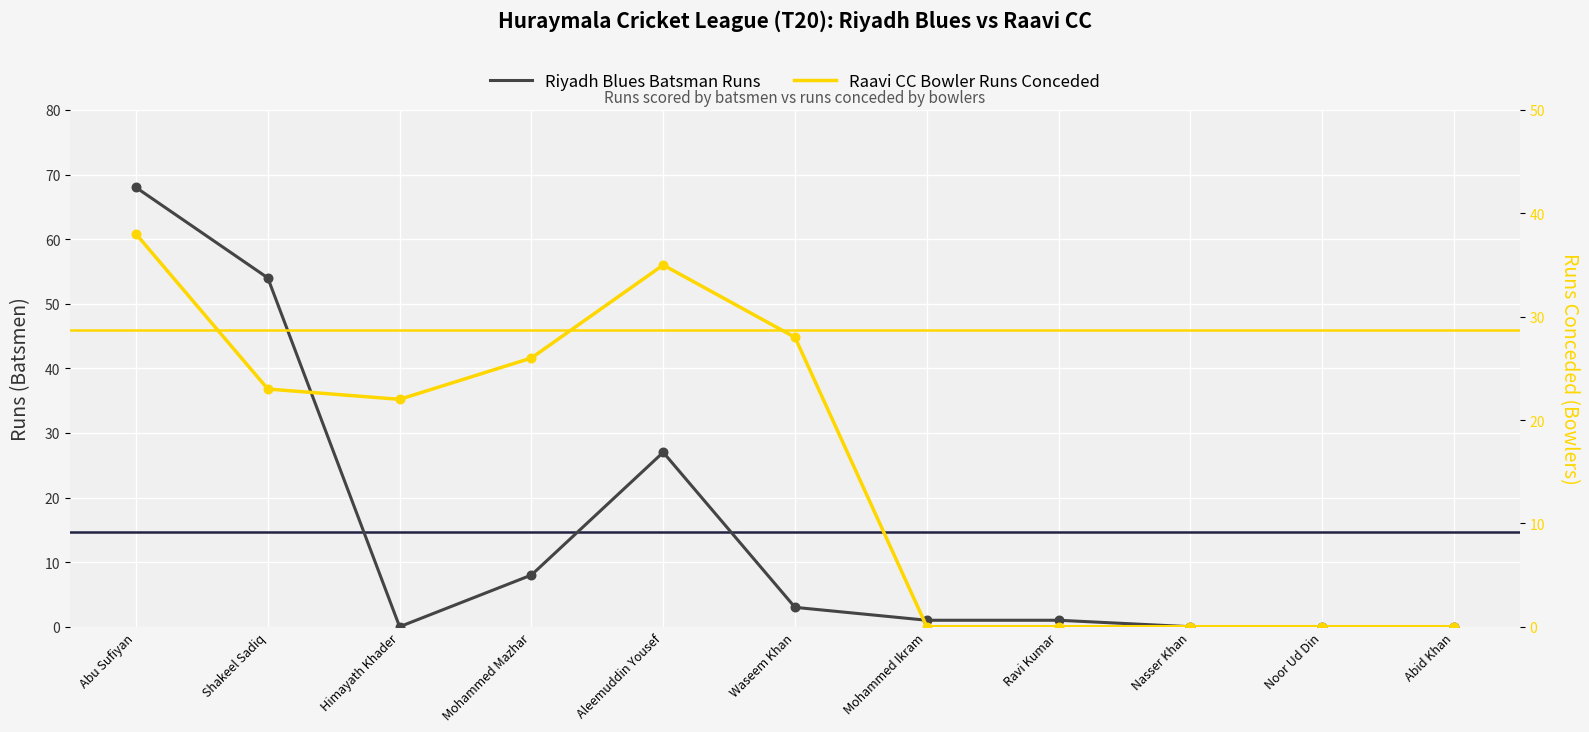

Which series reaches the maximum Y coordinate?

Riyadh Blues Batsman Runs